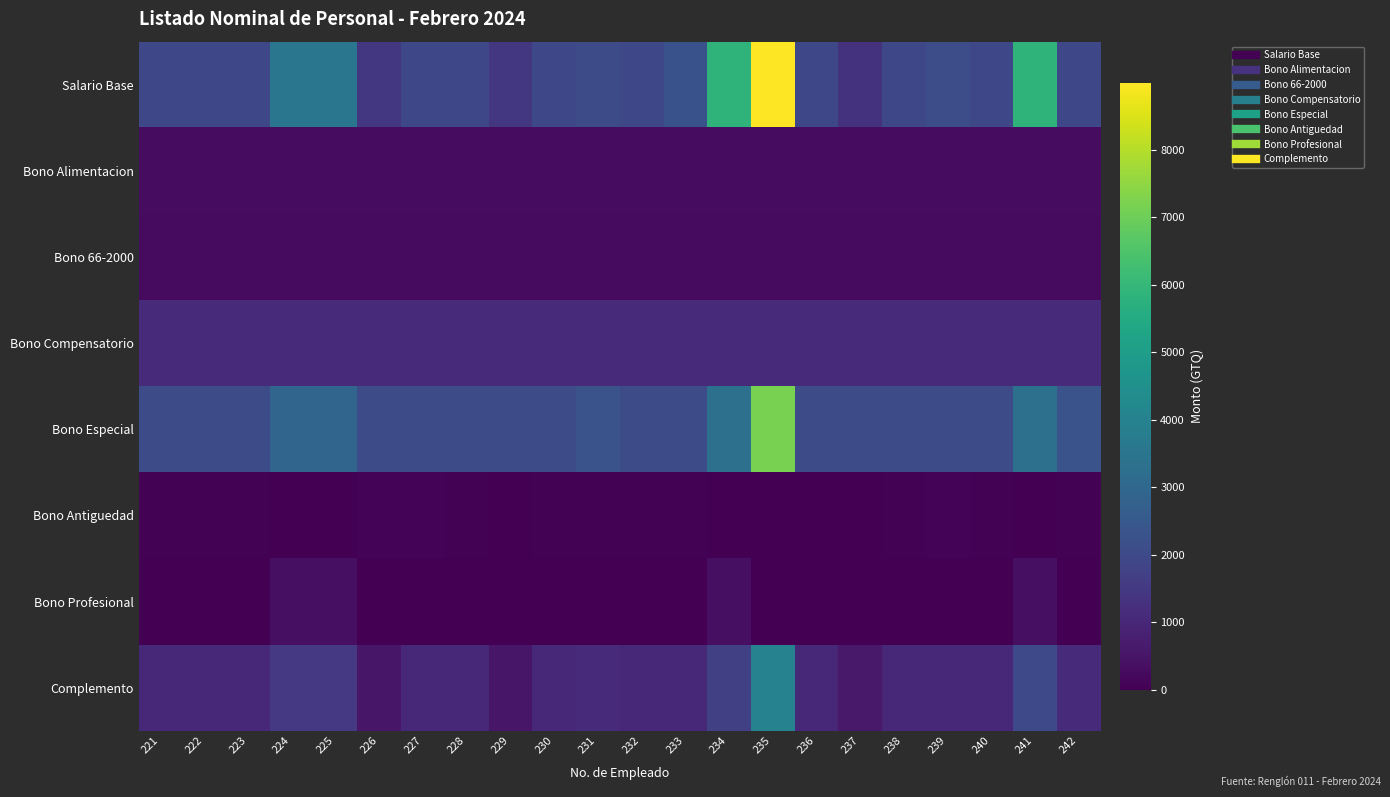

Which series has the widest spread of values?

Salario Base